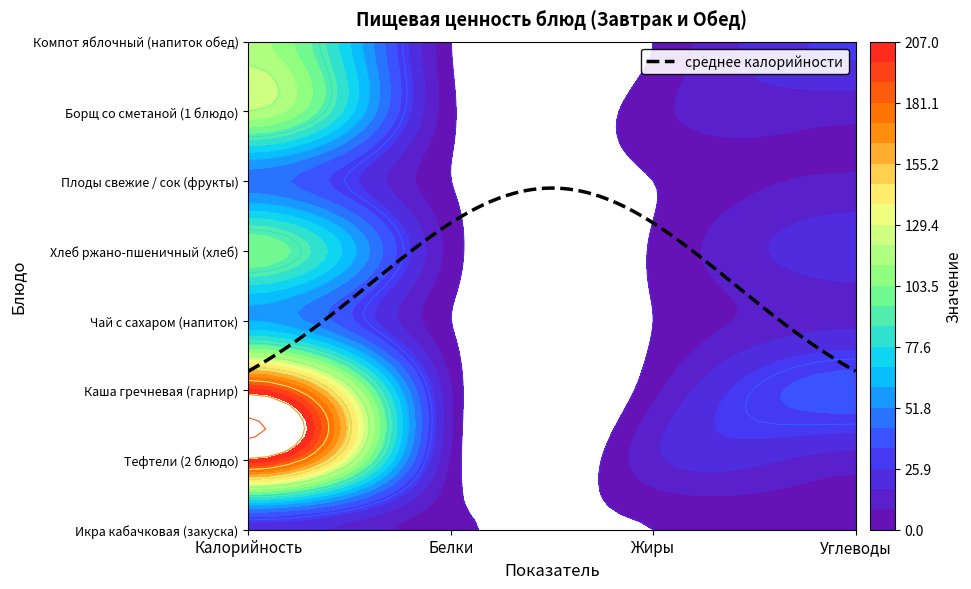

How many positive values does the Икра кабачковая (закуска) series have?

3